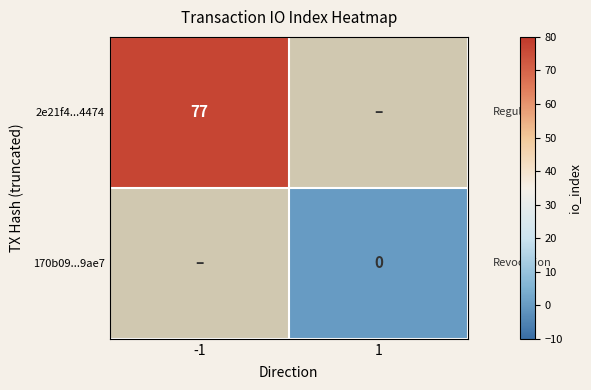

Which category has the lowest value across all series?

1